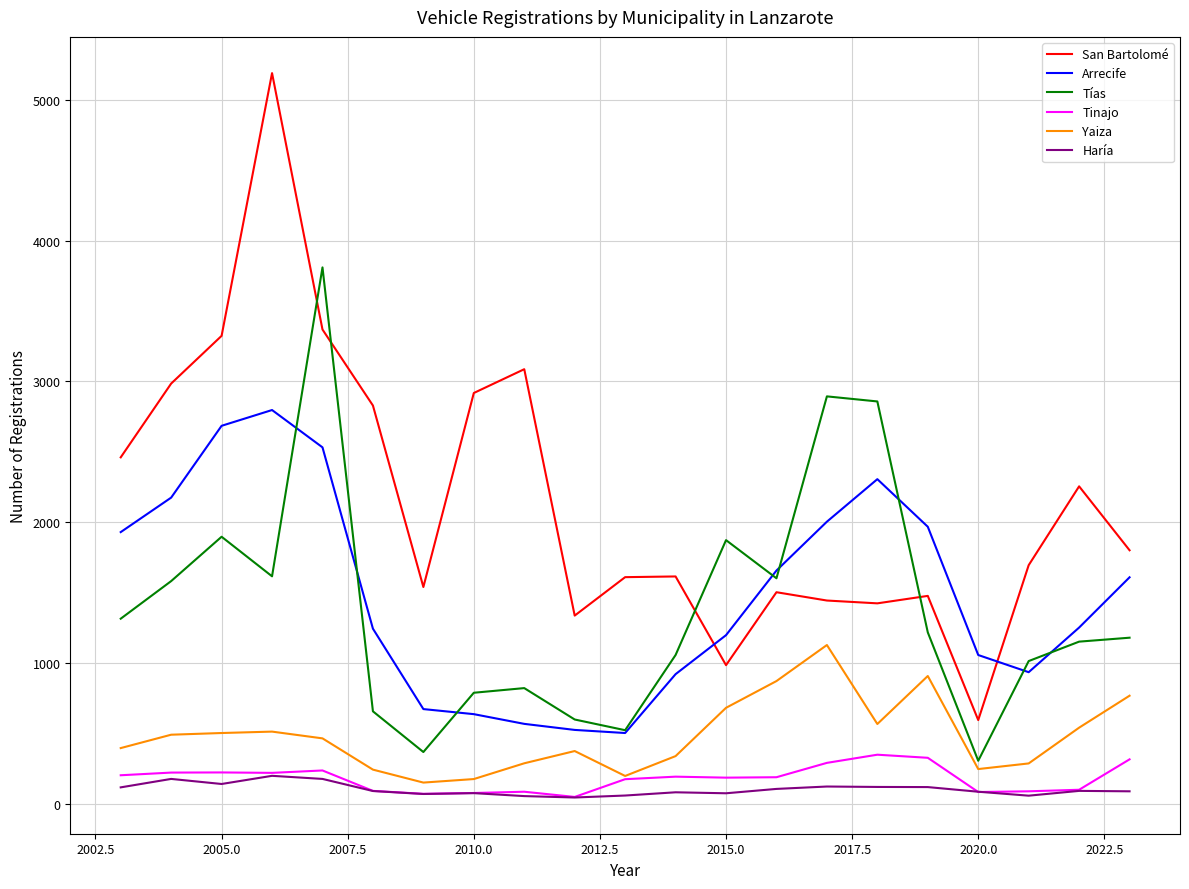

What is the minimum value for Yaiza?

150